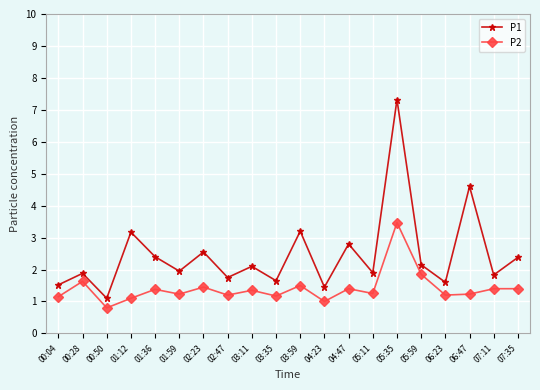

Does the chart display data point markers on the line(s)?

Yes